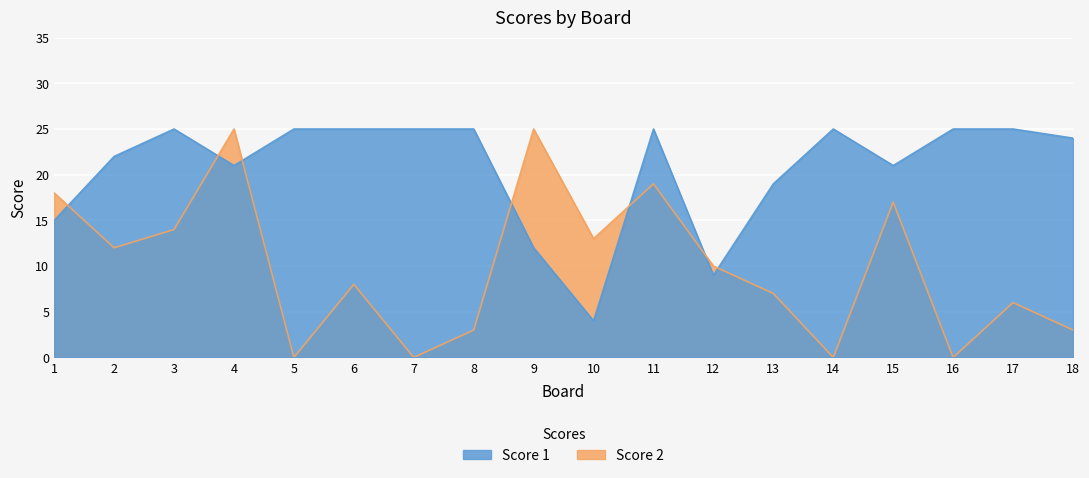

Where does the Score 2 series first go above 10?

1